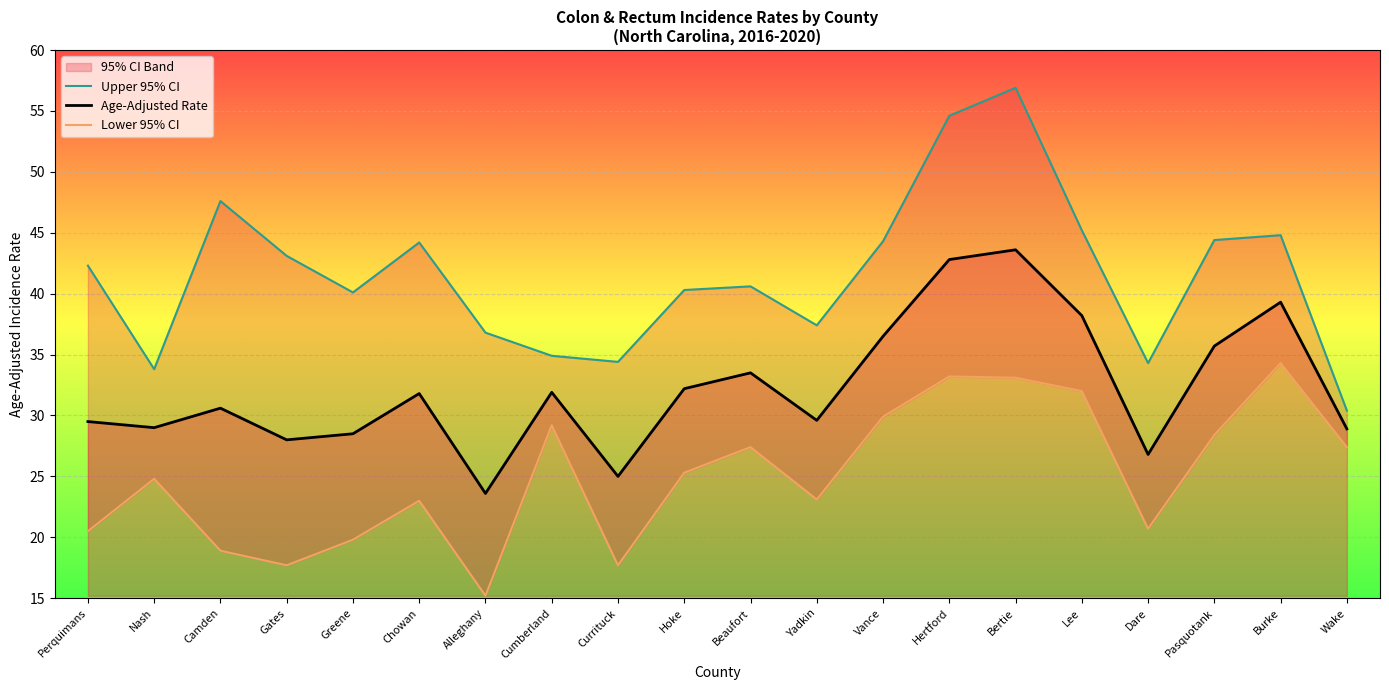

True or false: Lower 95% CI and Upper 95% CI cross at least once.

False